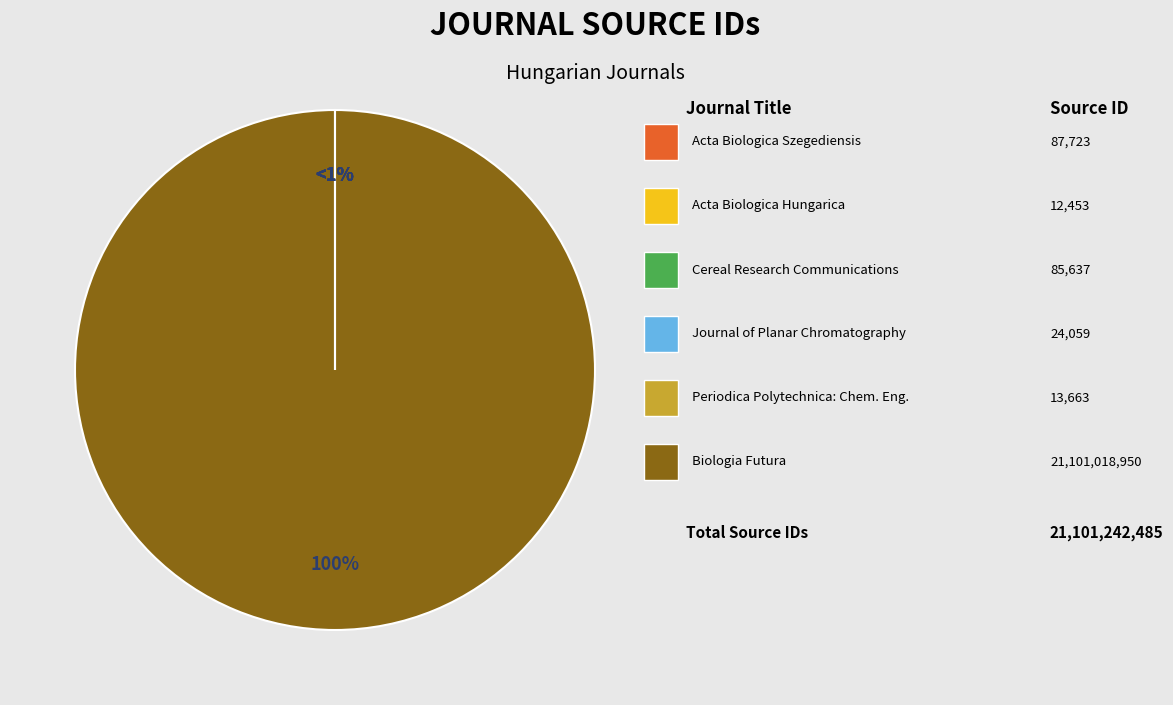

True or false: Acta Biologica Szegediensis accounts for 0% of the total.

True